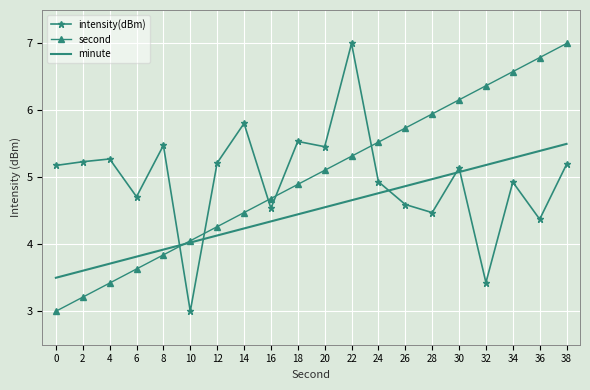

The minute series shows 4.0 at 10. True or false?

True